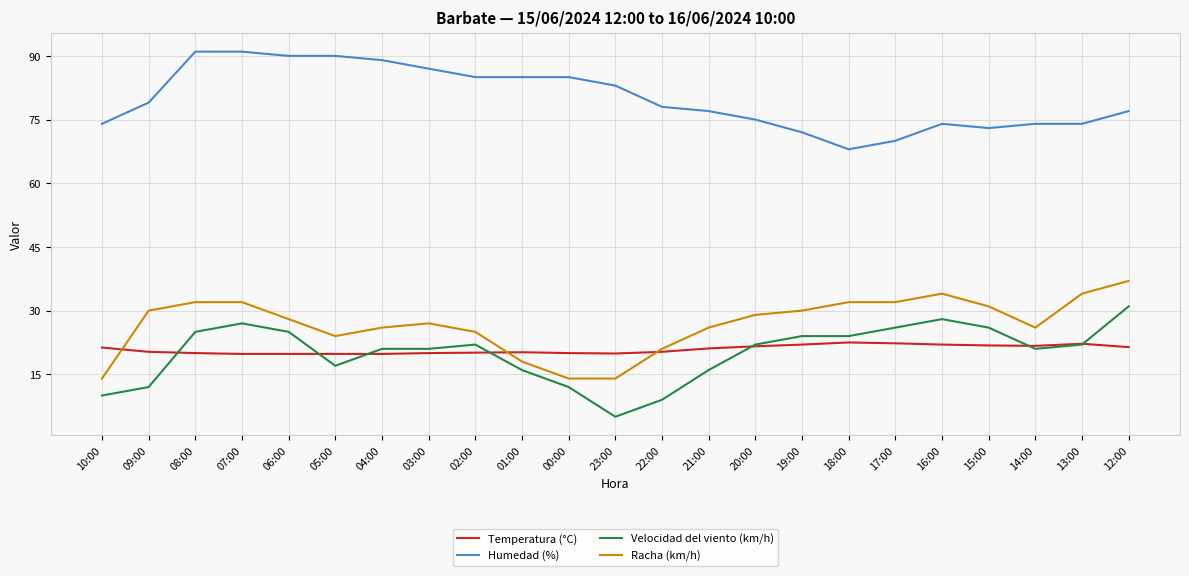

List the series in order of their peak value, highest first.

Humedad (%), Racha (km/h), Velocidad del viento (km/h), Temperatura (°C)